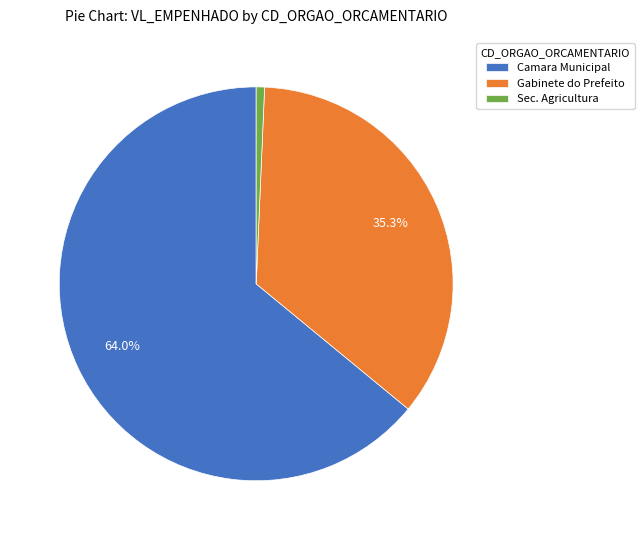

Rank the categories by value from lowest to highest.

Sec. Agricultura, Gabinete do Prefeito, Camara Municipal